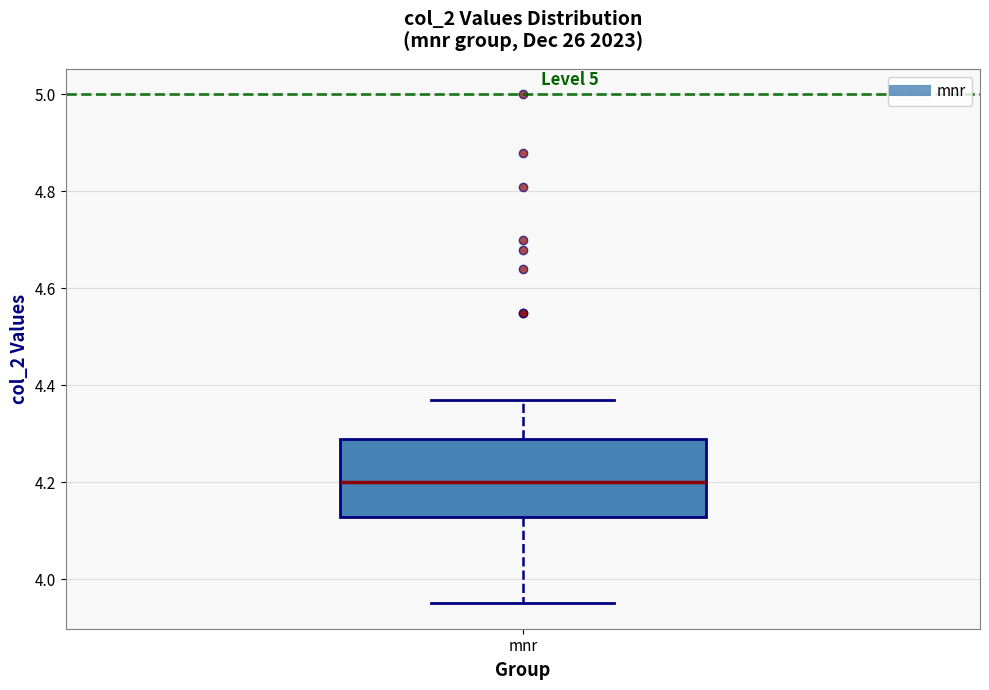

Where does the lower whisker of the box for mnr end on the y-axis? The values are not printed on the chart, so give them approximately, as read against the axis.

3.96